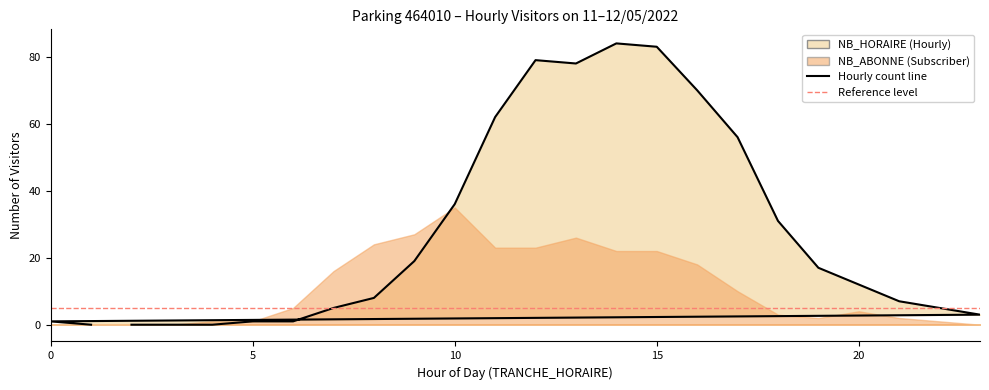

How many lines are shown in the chart?

1